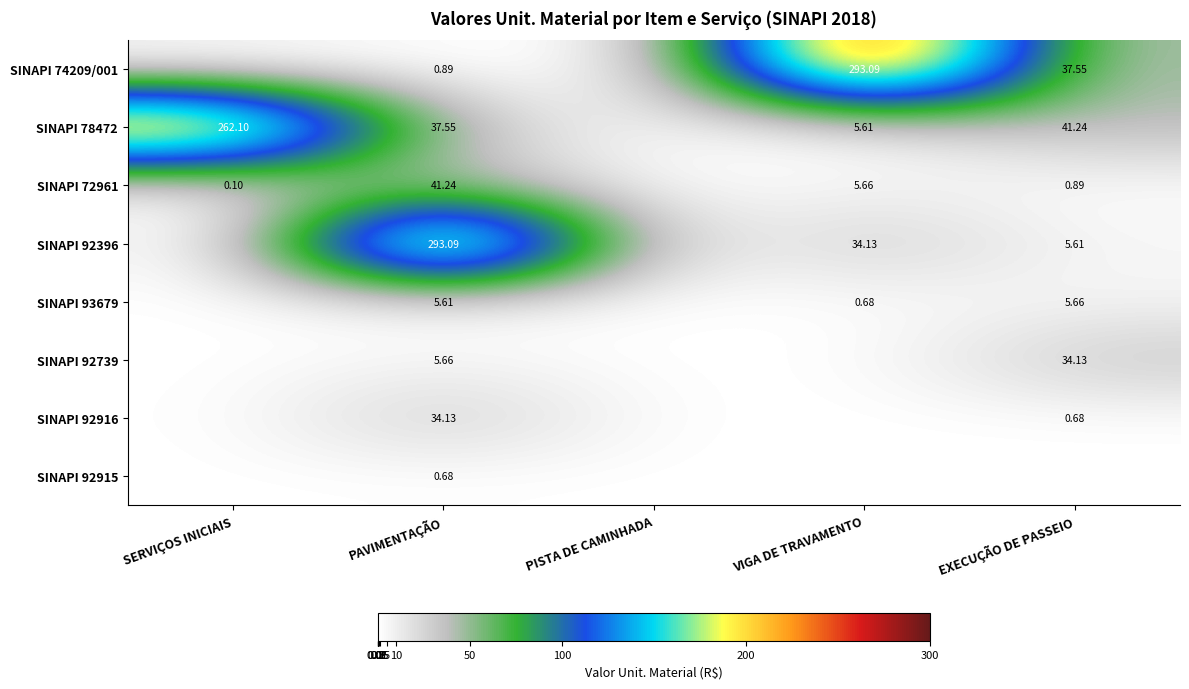

The SINAPI 92916 series shows 0.0 at VIGA DE TRAVAMENTO. True or false?

True